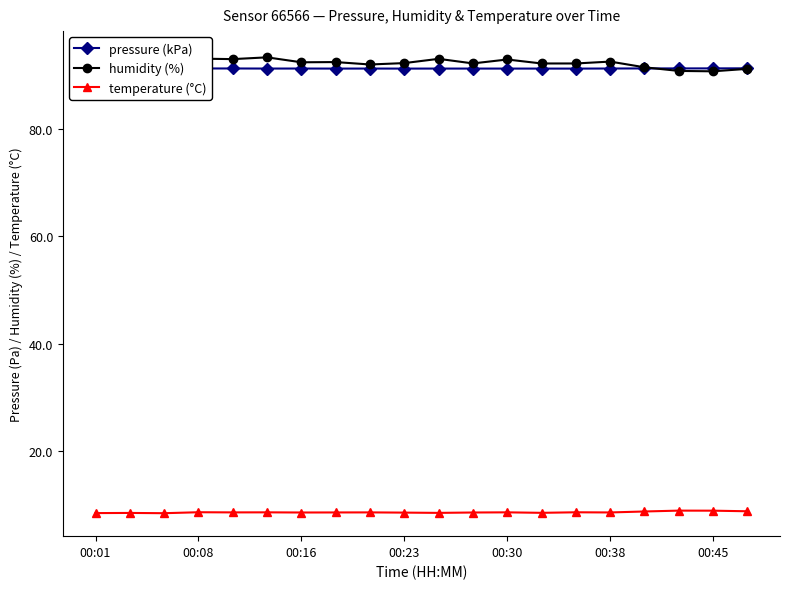

What is the value of the humidity (%) point at the 6th from the left?

93.3